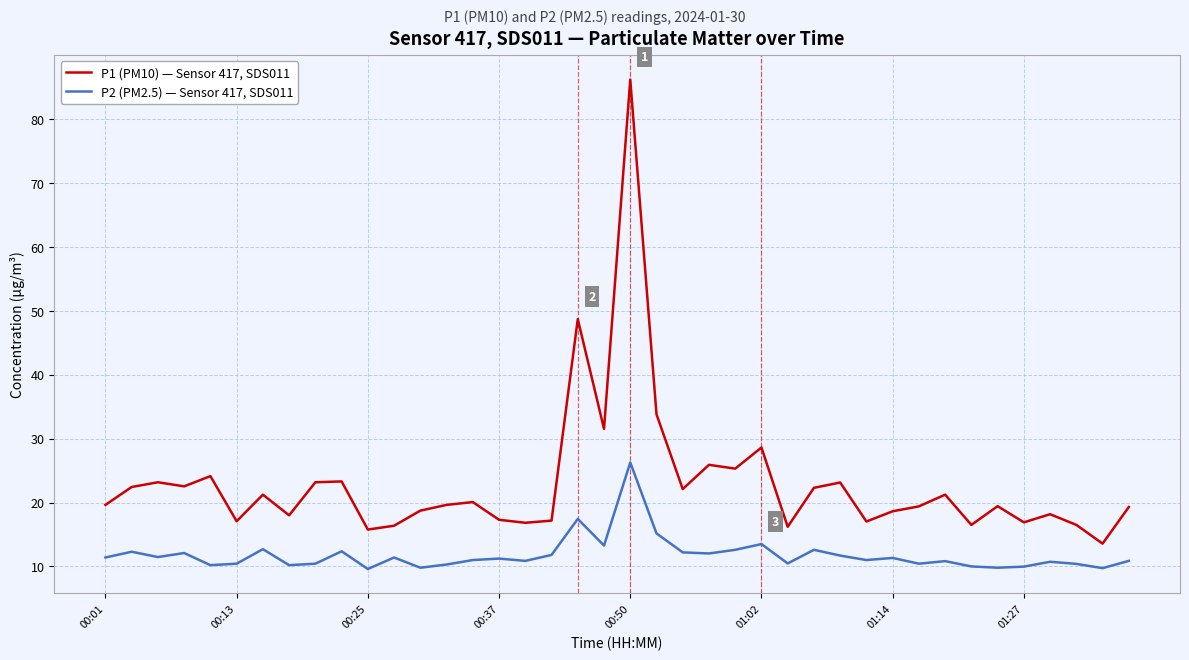

True or false: P1 (PM10) — Sensor 417, SDS011 and P2 (PM2.5) — Sensor 417, SDS011 intersect in this chart.

False